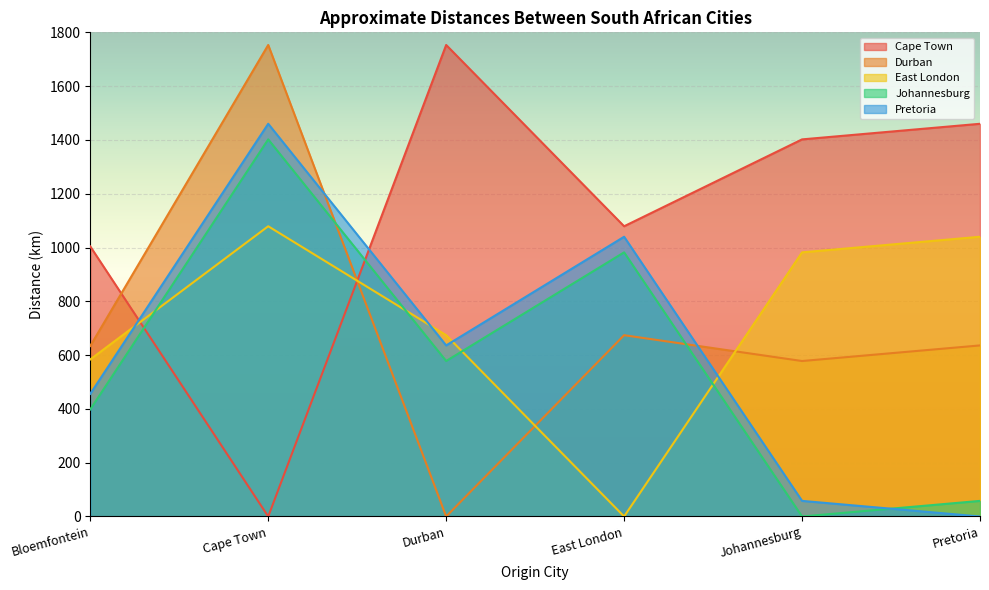

True or false: Durban has more than 1 interior local peaks.

True